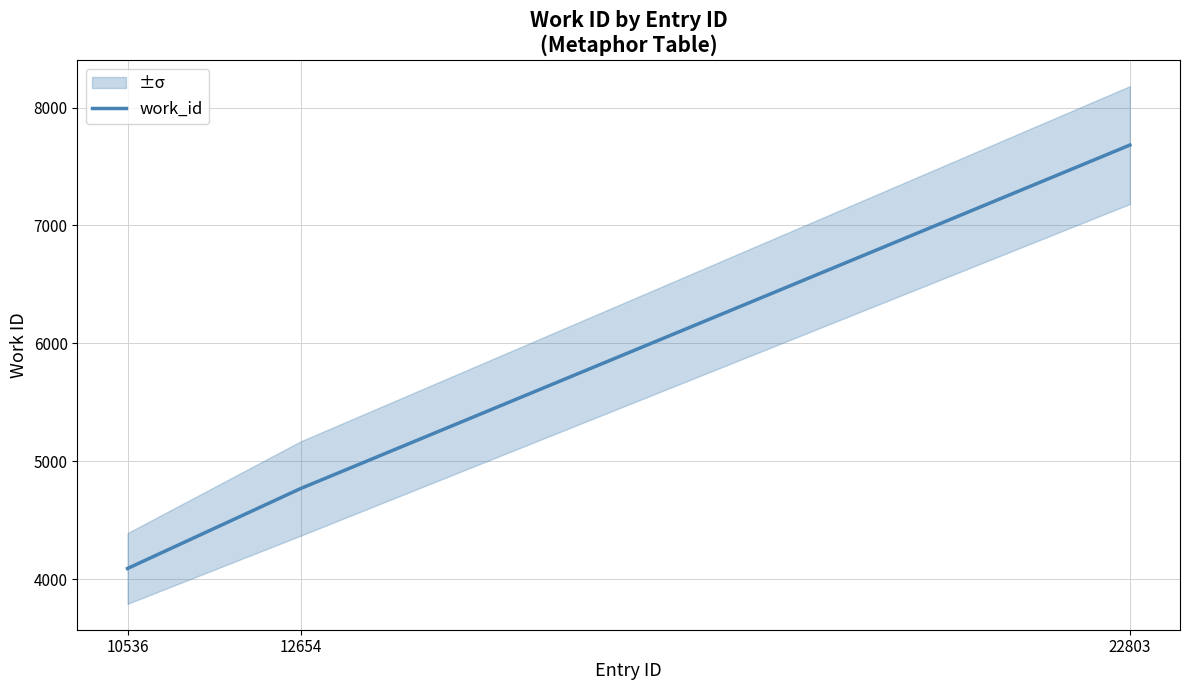

Rank the categories by value from lowest to highest.

10536, 12654, 22803